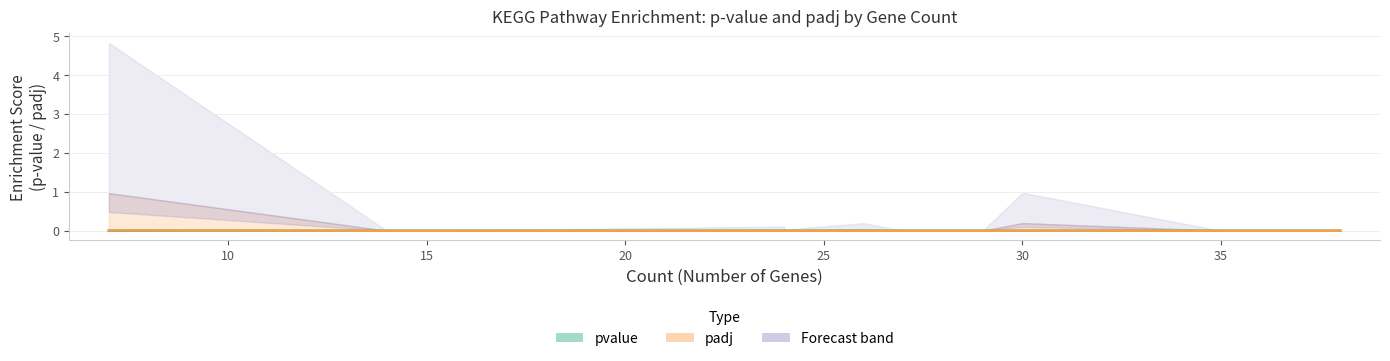

Is it true that padj equals 0.0 at 10?

False